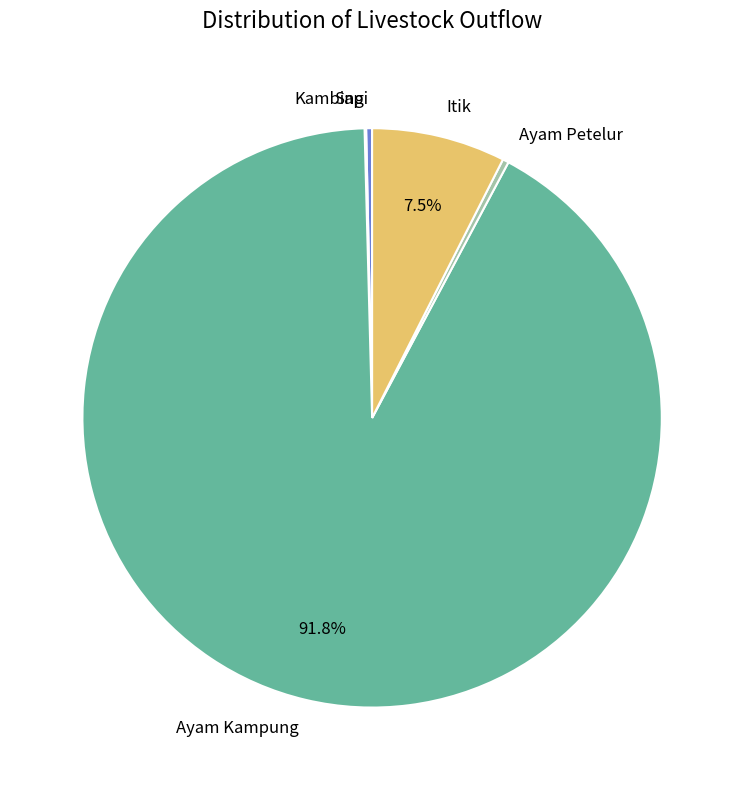

Which slice represents more than half of the pie?

Ayam Kampung